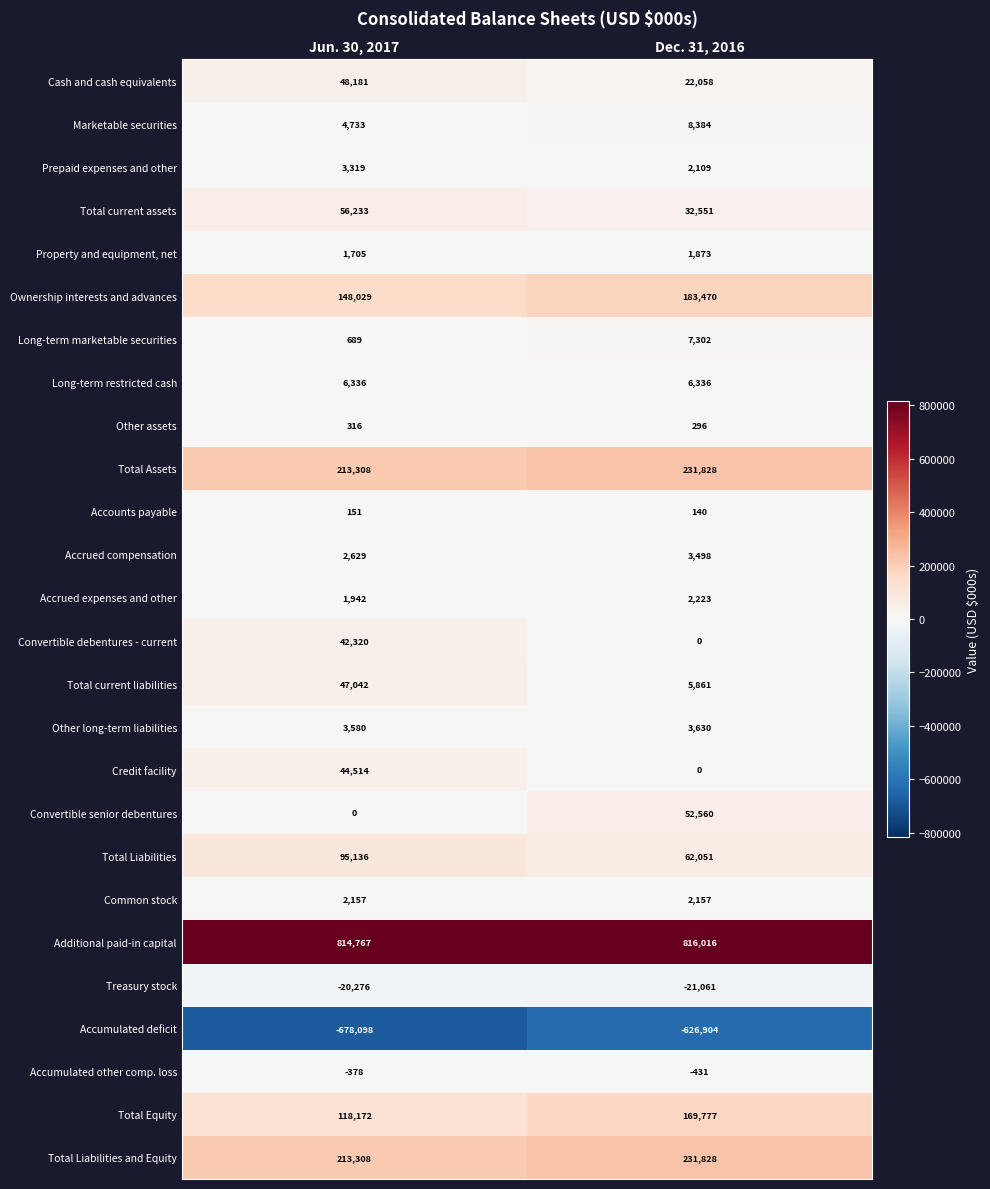

What is the sum of all Other long-term liabilities values?

7210